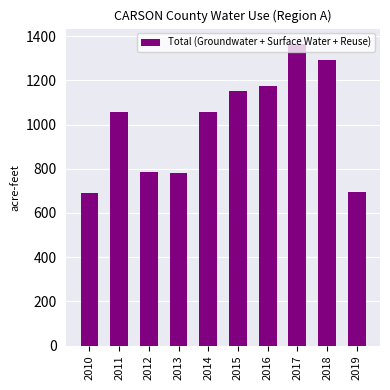

True or false: the data shows 1266 at 2012.

False